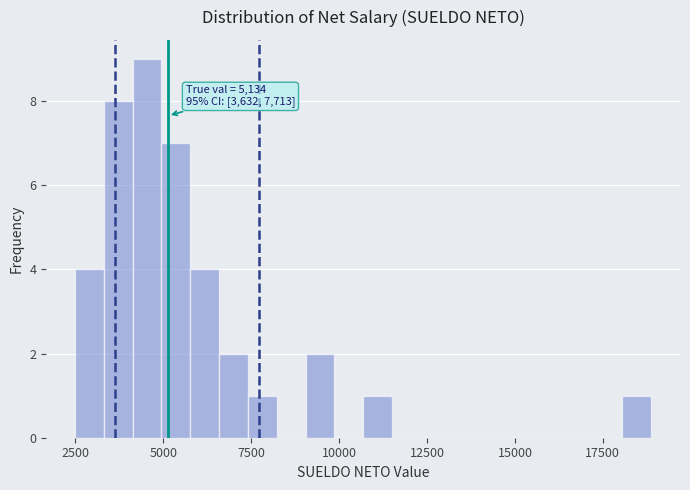

Around what value on the x-axis is the tallest bar? Give the approximate position of its centre, as read against the axis.

4500